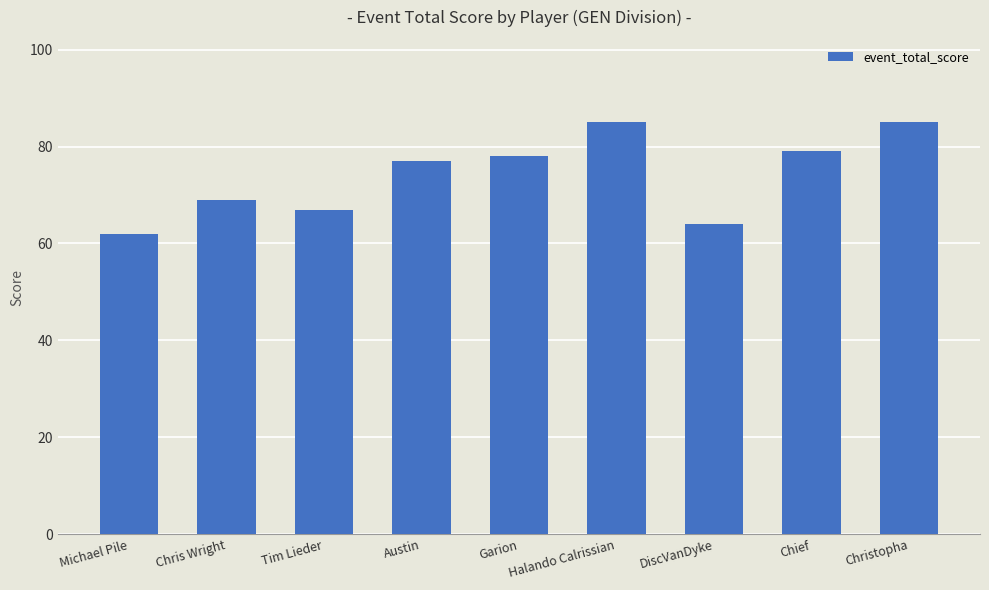

Reading right to left, what are all the values shown in this chart?

85	79	64	85	78	77	67	69	62